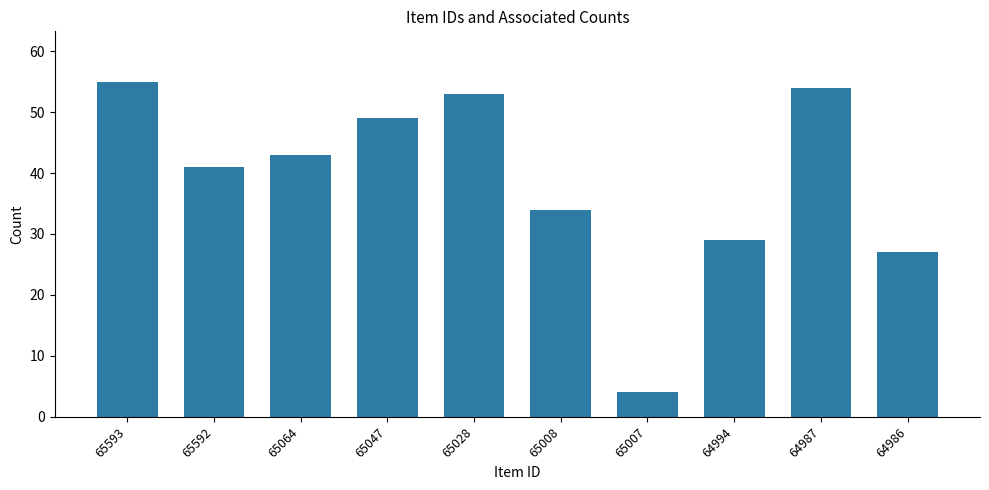

List the labels in order of value, smallest first.

65007, 64986, 64994, 65008, 65592, 65064, 65047, 65028, 64987, 65593